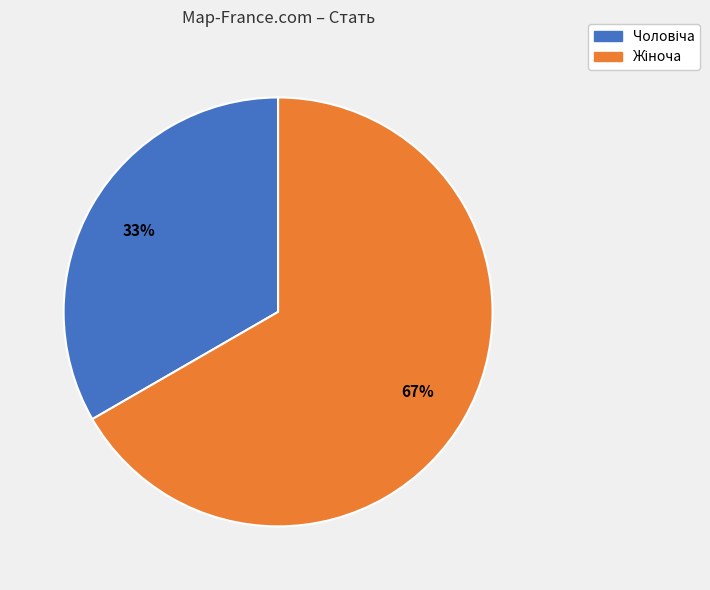

How many segments does this pie chart have?

2